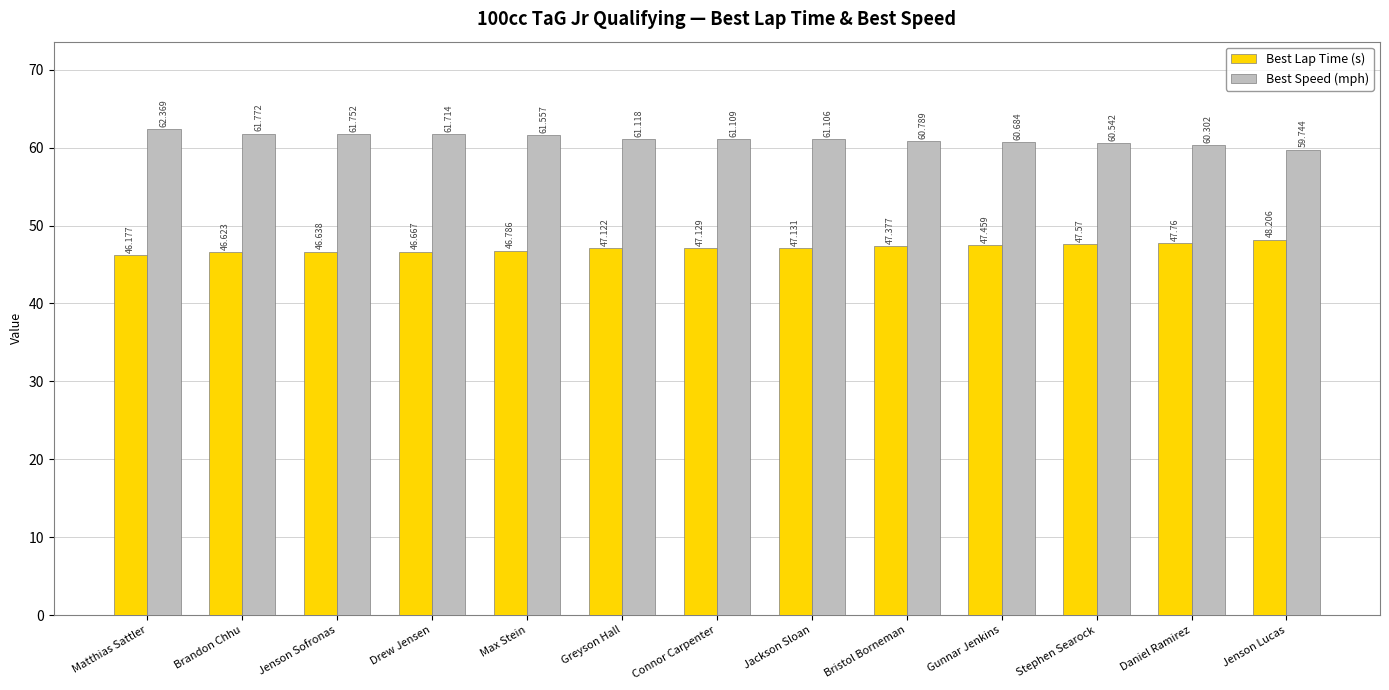

How many bars are there in total?

26